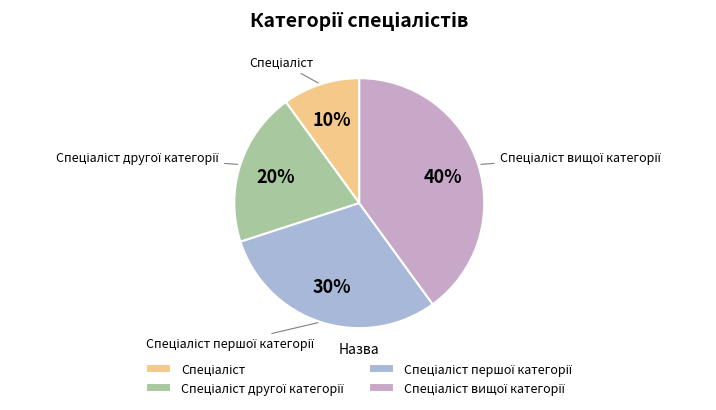

Is there any slice that represents more than half of the pie?

No